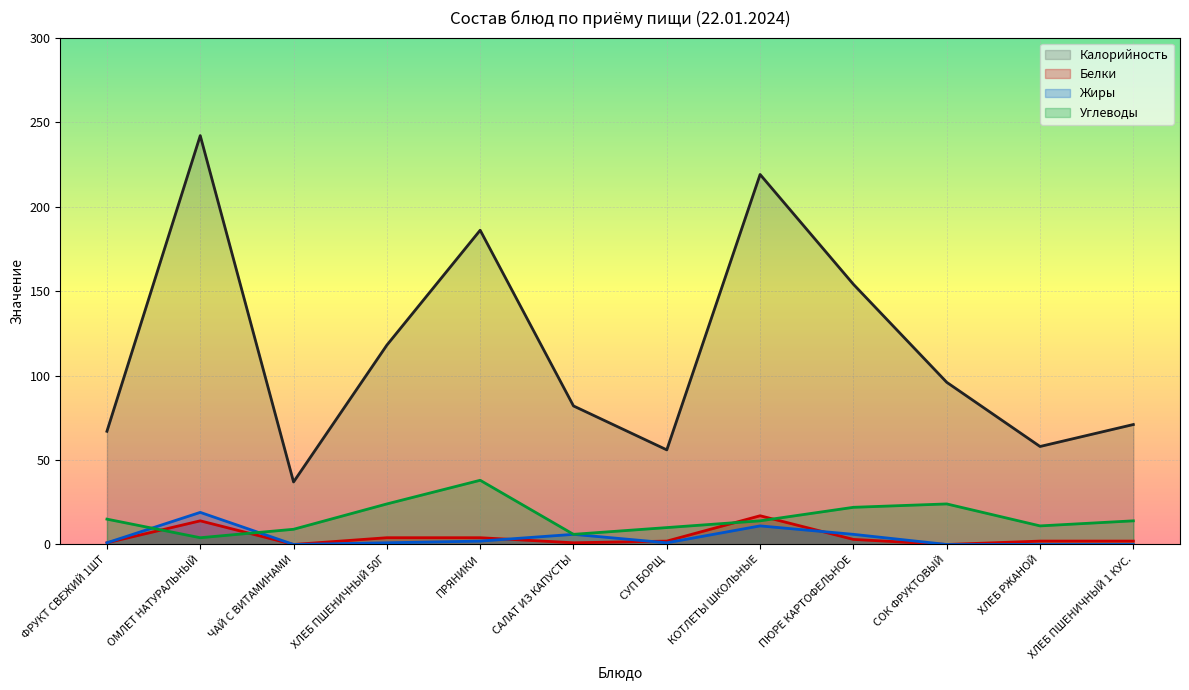

Which category has the lowest value in the Жиры series?

ЧАЙ С ВИТАМИНАМИ